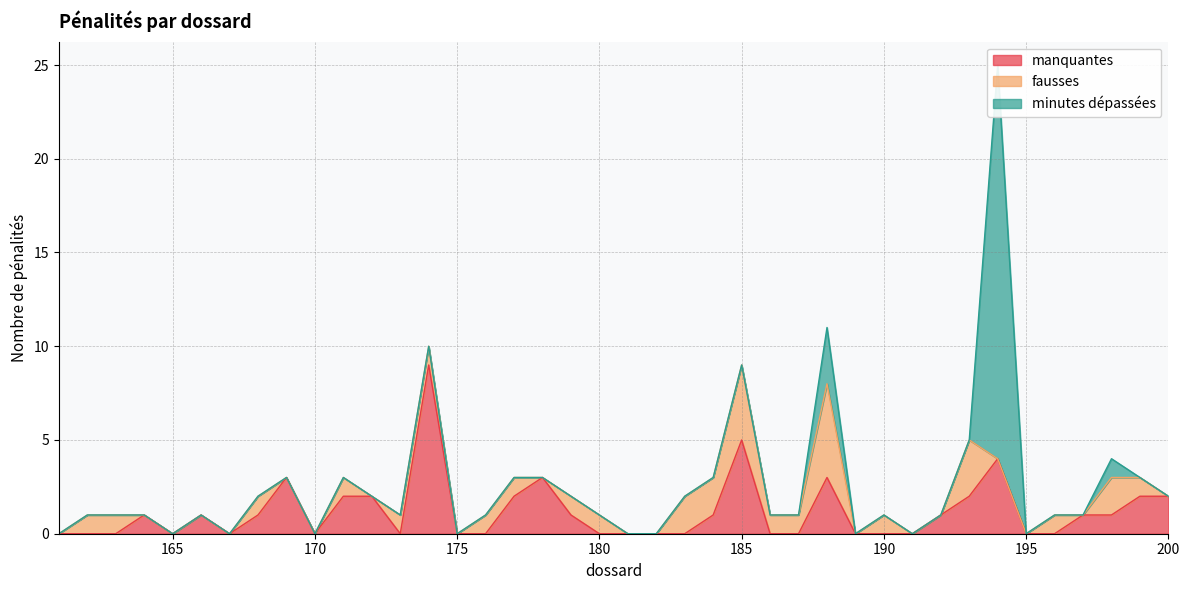

Rank the series at 175 from lowest to highest value.

manquantes, fausses, minutes dépassées